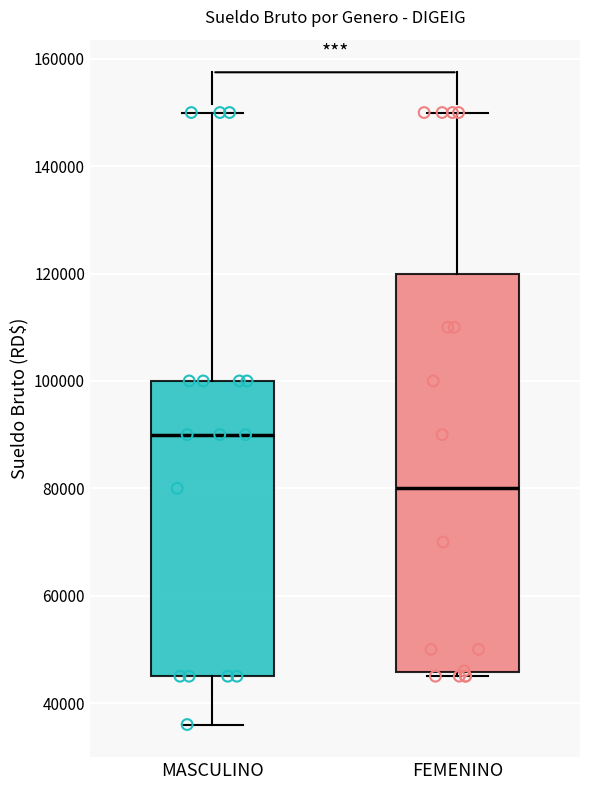

Which box is the tallest, from its lower edge to its upper edge?

FEMENINO